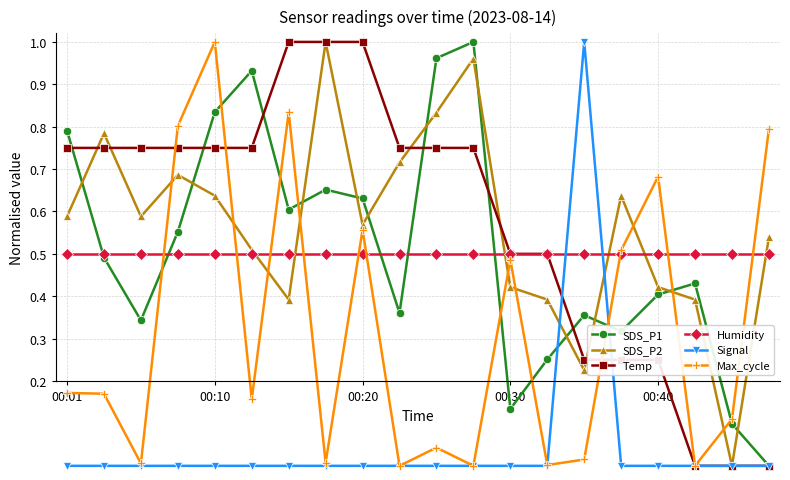

Which series has the largest range (max minus min)?

SDS_P1